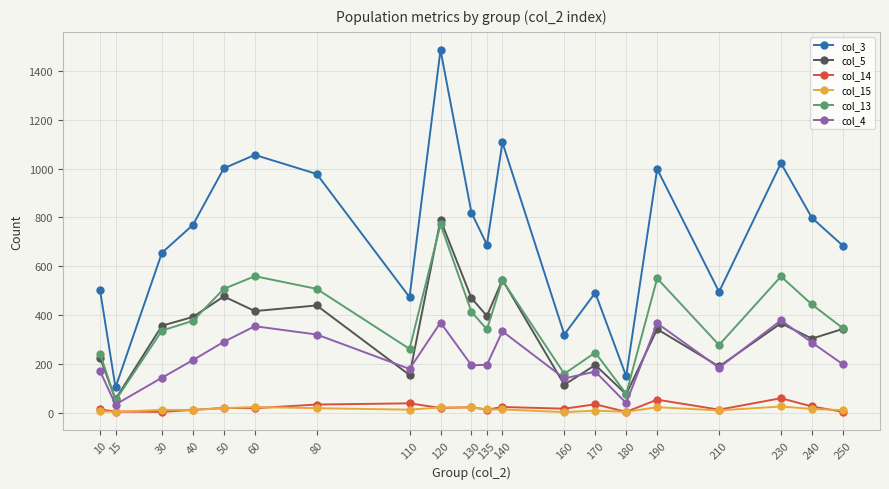

True or false: col_13 and col_3 intersect in this chart.

False